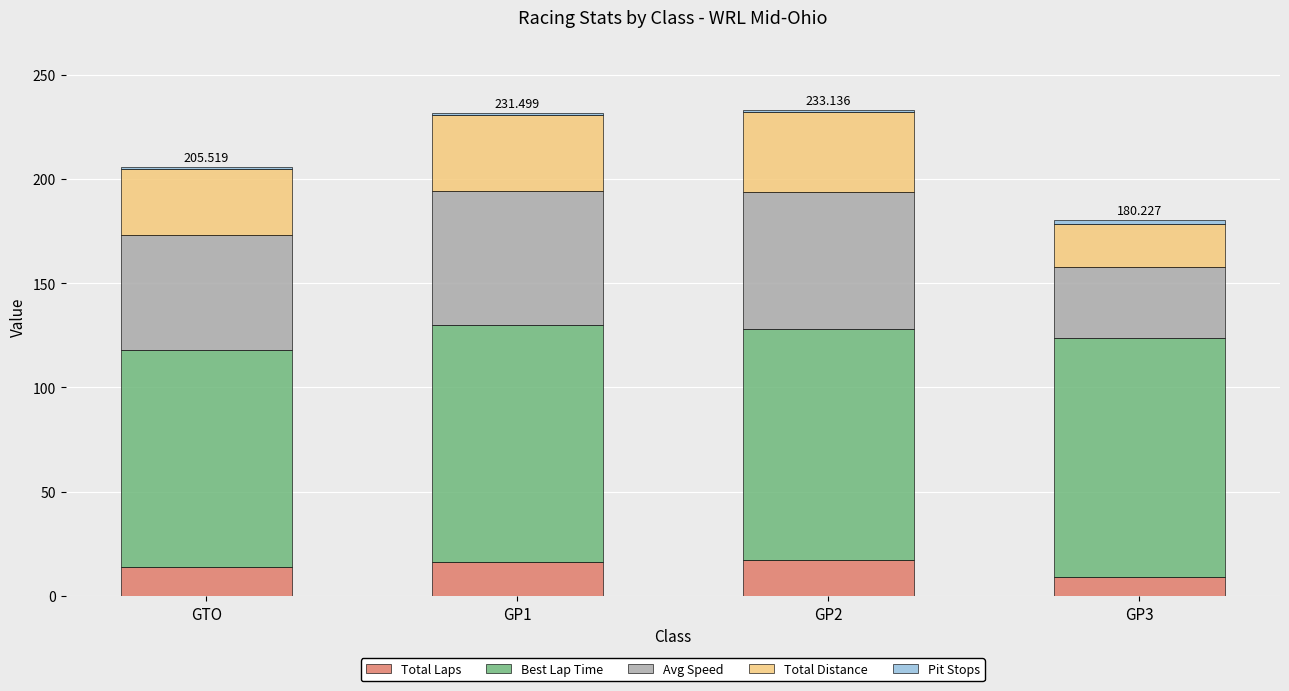

Where does the Total Laps series first go above 16?

GP2